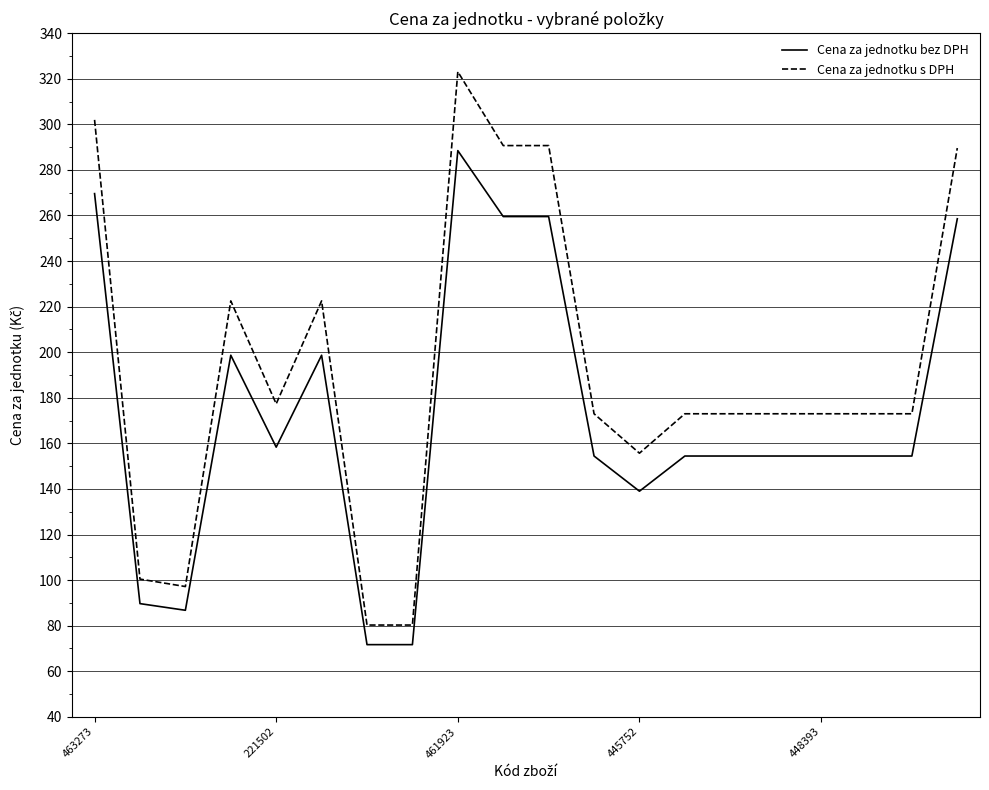

What is the difference between the second highest and second lowest values in the Cena za jednotku bez DPH series?

197.9